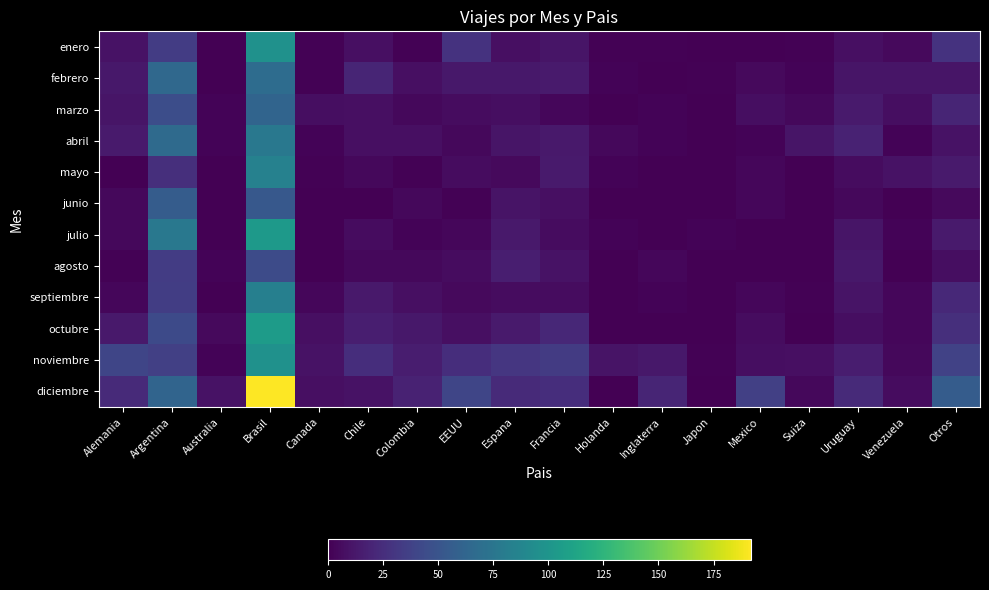

List the series in order of their peak value, lowest first.

agosto, junio, marzo, febrero, abril, septiembre, mayo, enero, noviembre, julio, octubre, diciembre